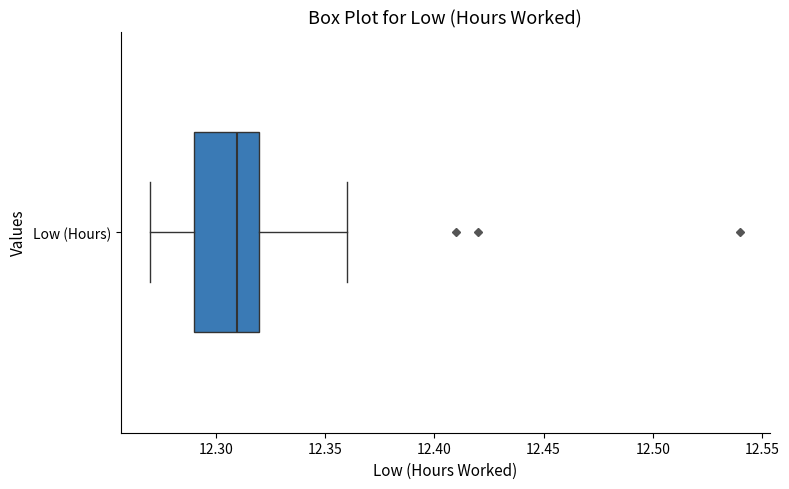

Where is the right edge of the box for Low (Hours) on the x-axis? The values are not printed on the chart, so give them approximately, as read against the axis.

12.32